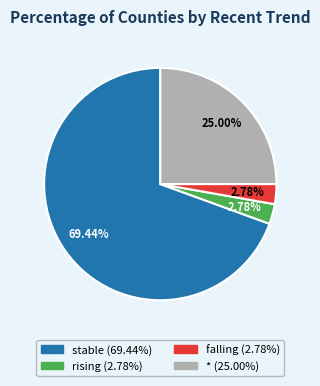

Does any single category account for the majority?

Yes